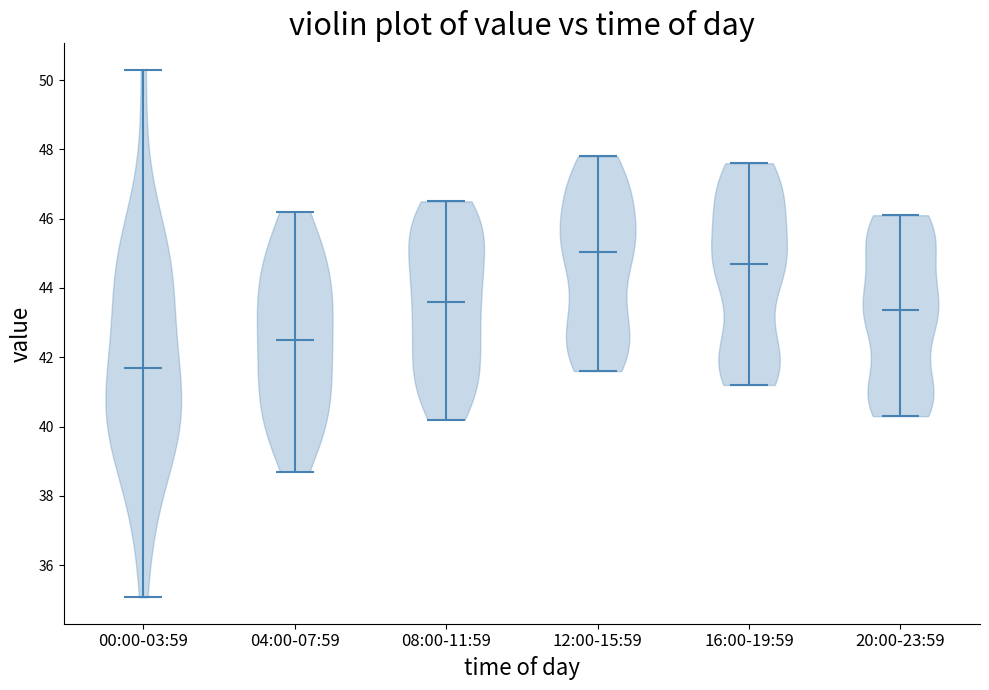

What is the highest point the violin for 00:00-03:59 reaches on the y-axis? The values are not printed on the chart, so give them approximately, as read against the axis.

50.4